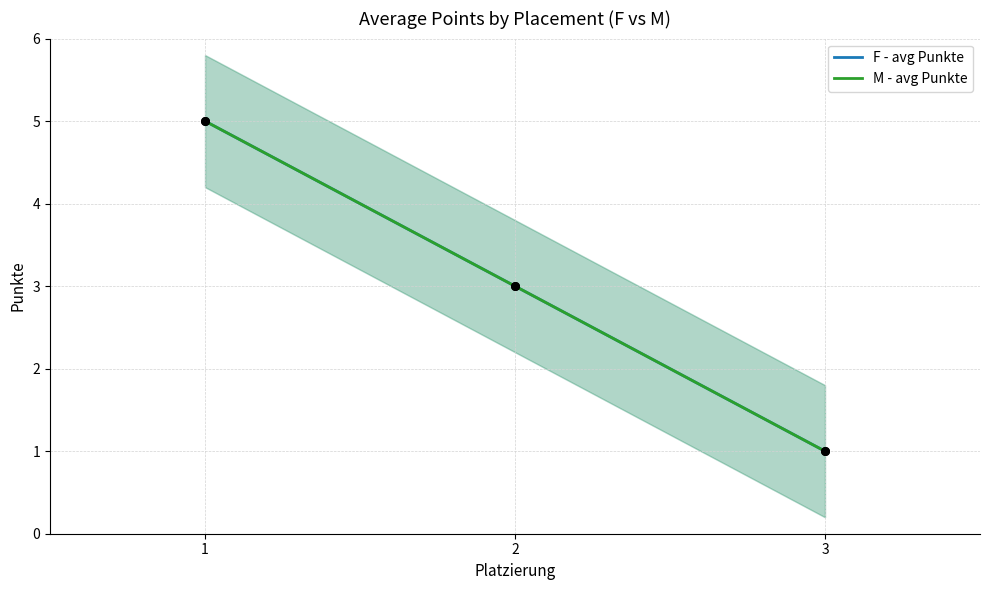

Which series has the largest total across all categories?

F - avg Punkte